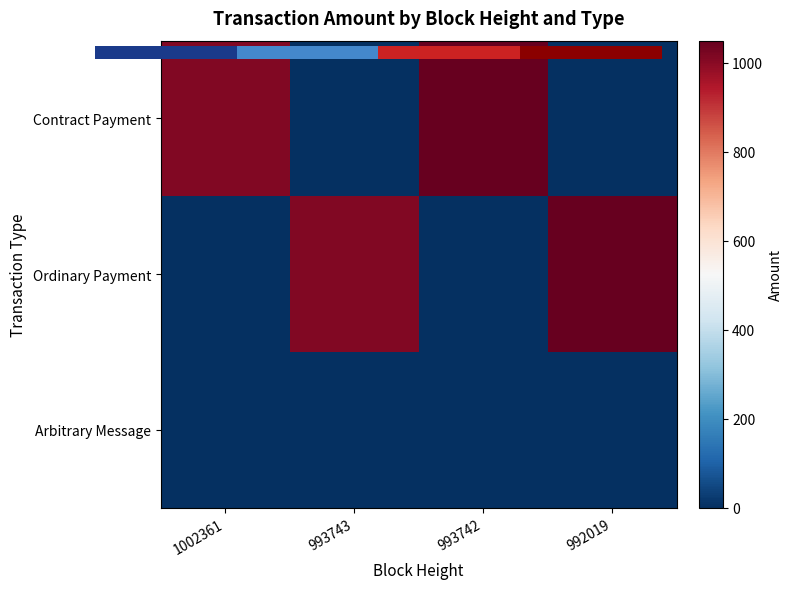

What is the difference between the Ordinary Payment values at 1002361 and 993743?

1009.9